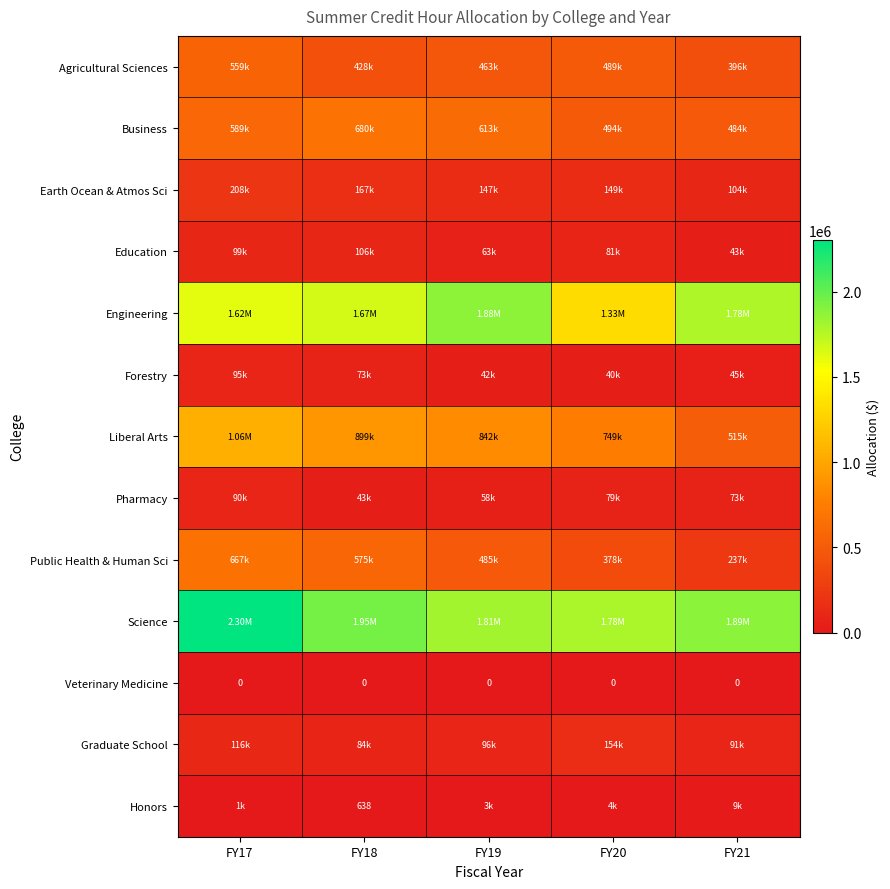

The value of Agricultural Sciences at FY19 is 463229.0. True or false?

True